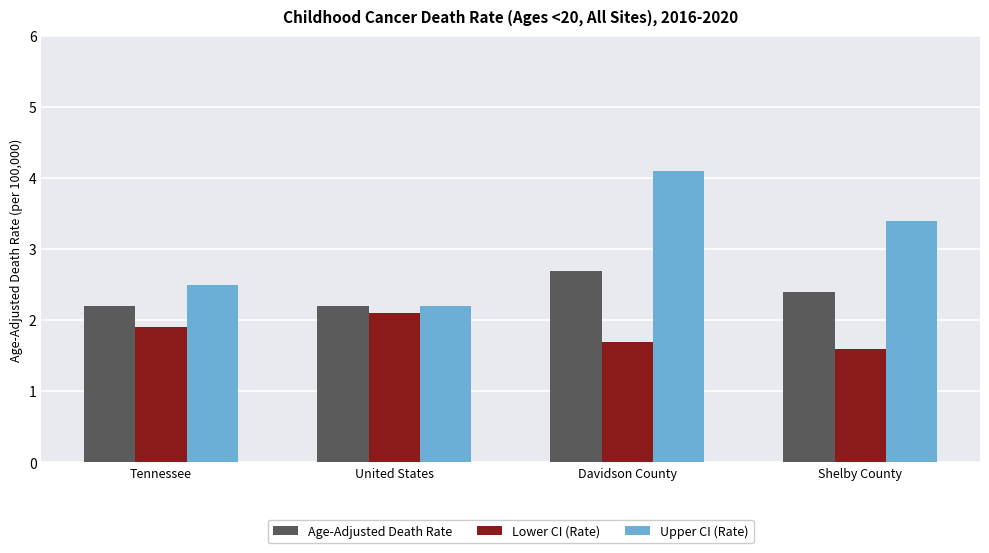

Reading left to right, transcribe all the data shown in this chart.

Age-Adjusted Death Rate: 2.2	2.2	2.7	2.4
Lower CI (Rate): 1.9	2.1	1.7	1.6
Upper CI (Rate): 2.5	2.2	4.1	3.4